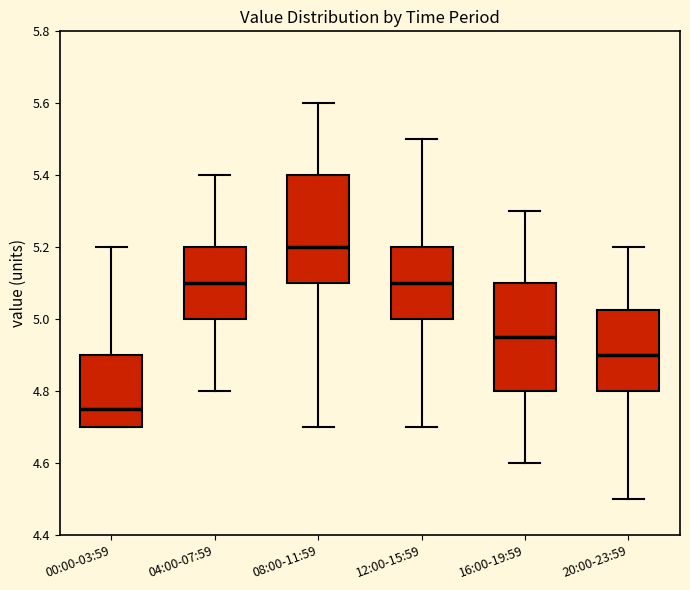

Where does the upper whisker of the box for 08:00-11:59 end on the y-axis? The values are not printed on the chart, so give them approximately, as read against the axis.

5.60